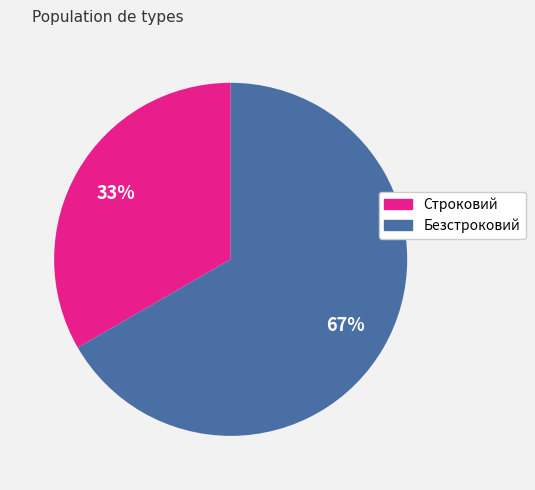

Is the sum of Безстроковий and Строковий greater than half?

Yes